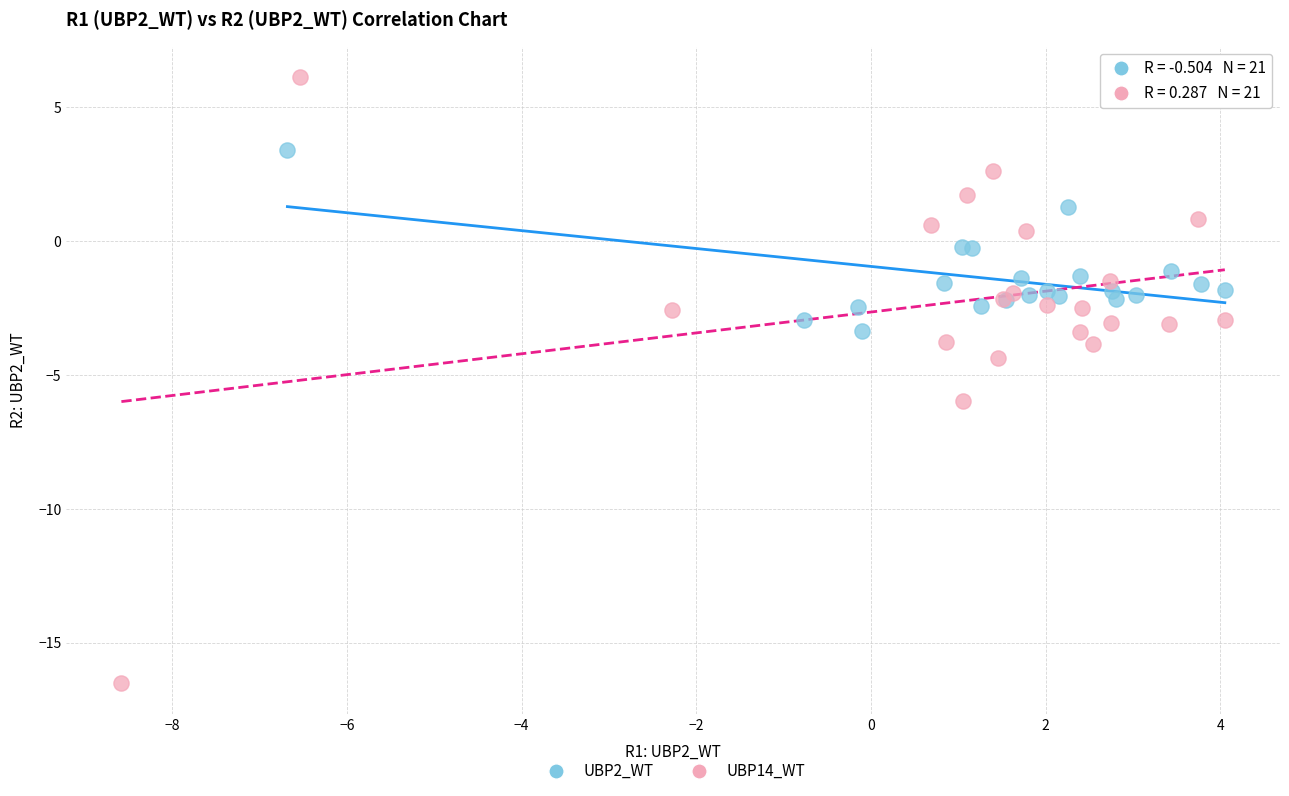

Which series contains the lowest Y value?

UBP14_WT